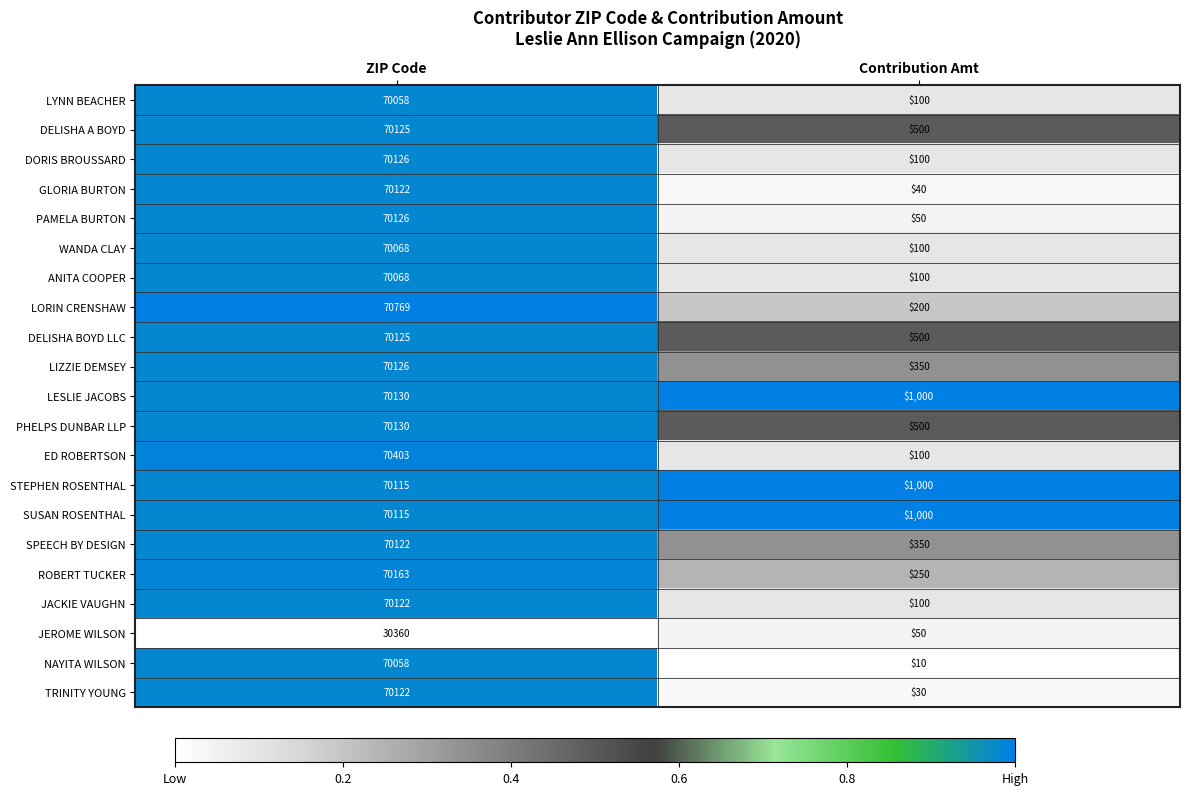

What is the difference between the maximum and minimum values in the SUSAN ROSENTHAL series?

69115